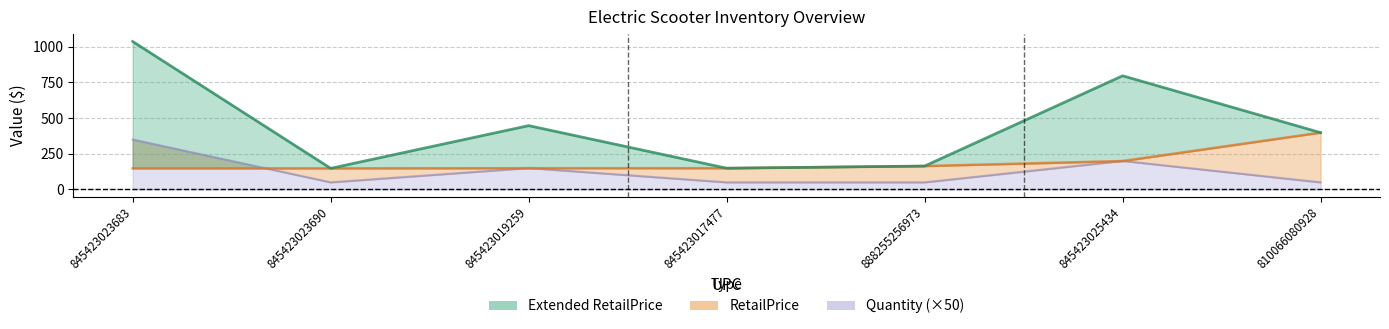

True or false: RetailPrice has more than 1 points higher than both neighbors.

False